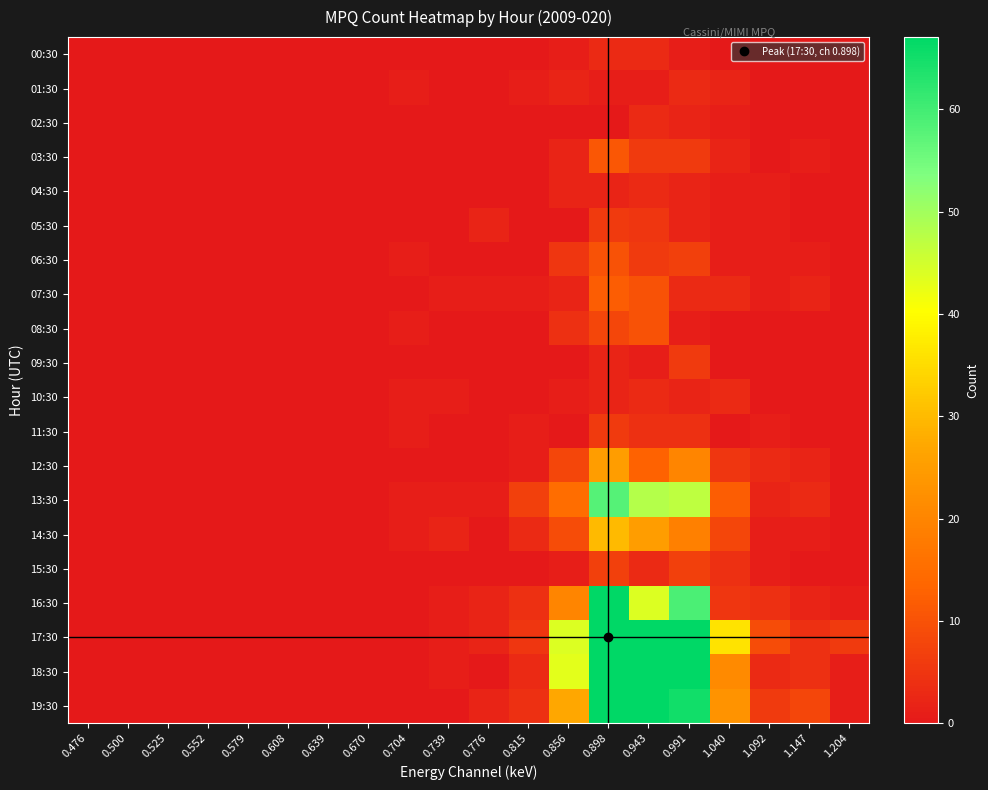

What is the difference between the highest and lowest values at 0.815?

7